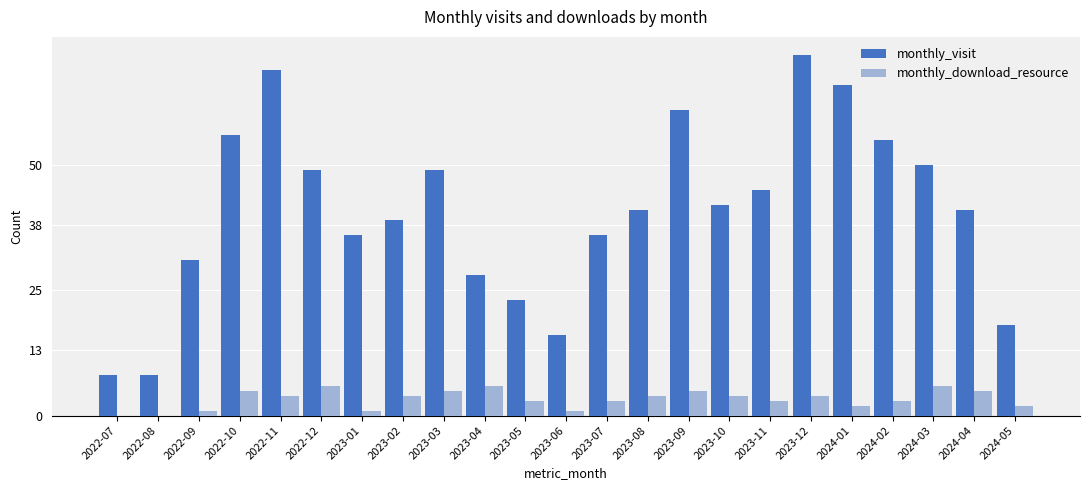

Reading left to right, list all the values displayed in this chart.

monthly_visit: 8	8	31	56	69	49	36	39	49	28	23	16	36	41	61	42	45	72	66	55	50	41	18
monthly_download_resource: 0	0	1	5	4	6	1	4	5	6	3	1	3	4	5	4	3	4	2	3	6	5	2